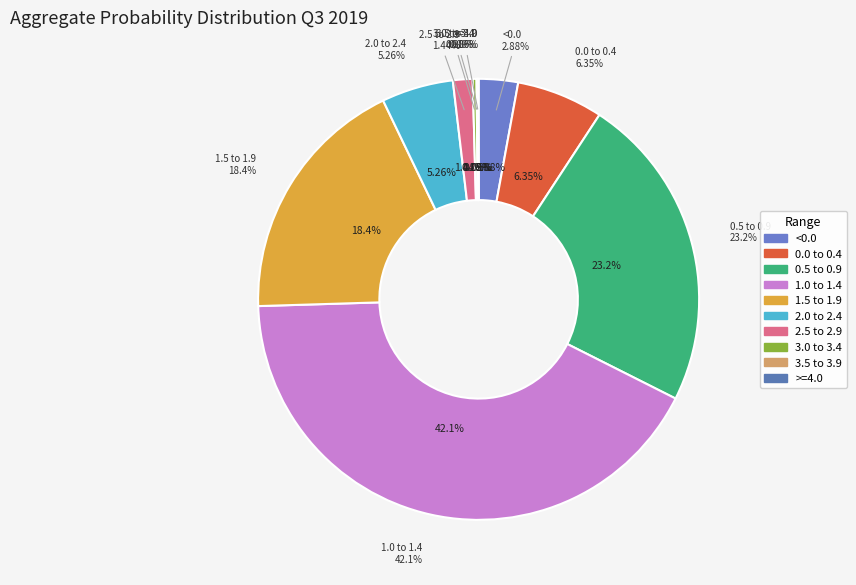

Is there a majority slice in this chart?

No